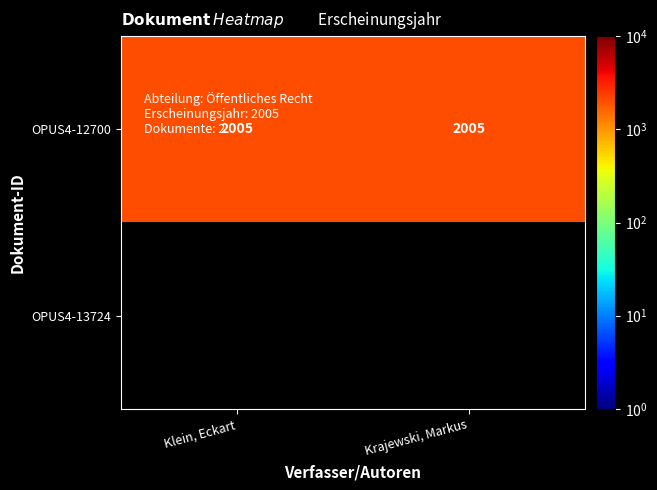

The OPUS4-12700 series shows 661 at Klein, Eckart. True or false?

False